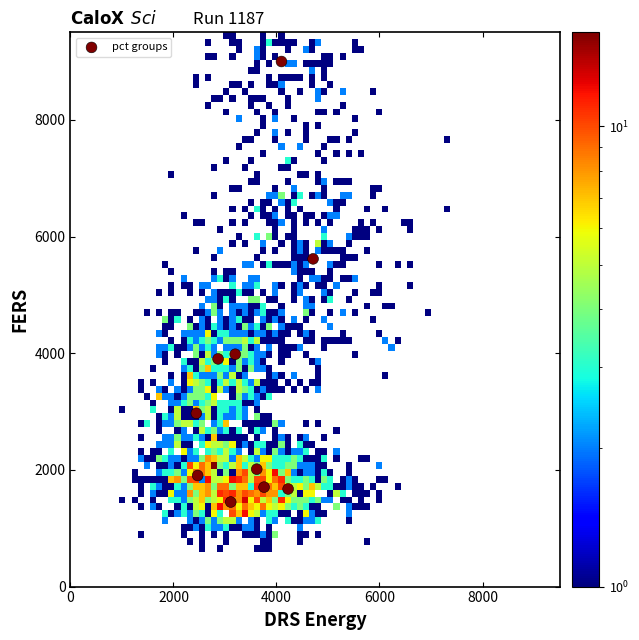

What is the range of Y values (max minus min)?

7551.0